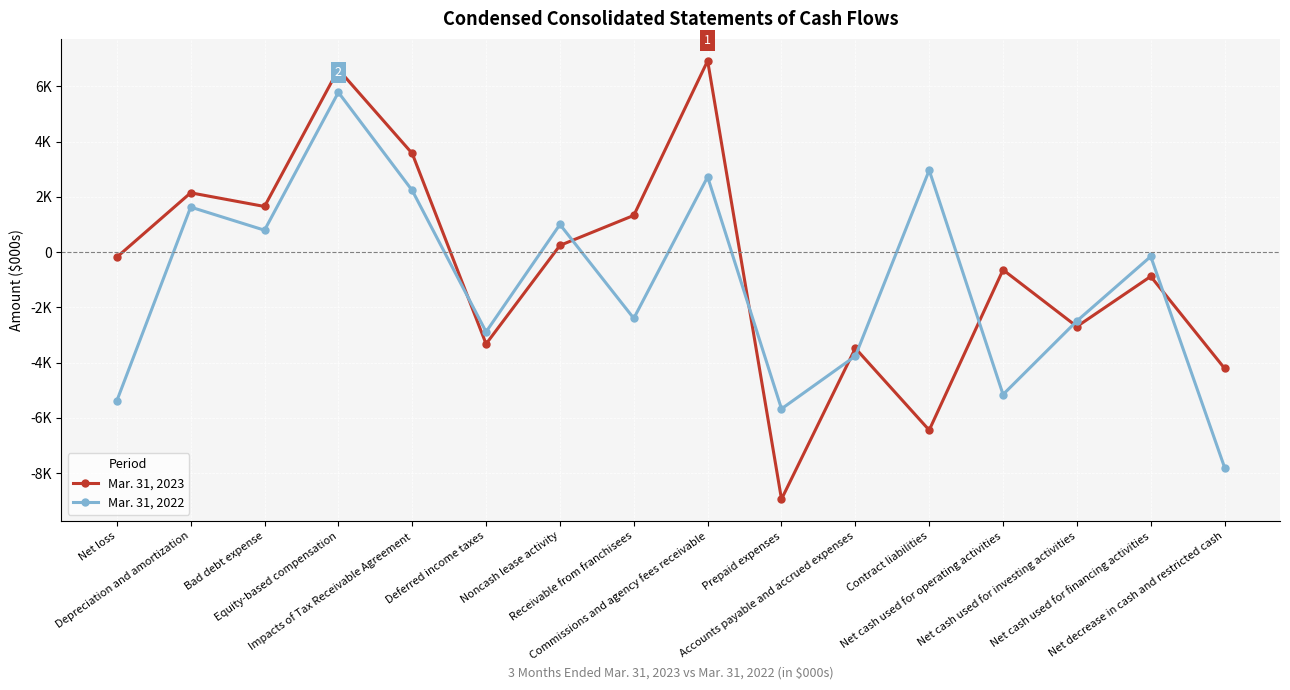

Which label corresponds to the largest value in the chart?

Commissions and agency fees receivable